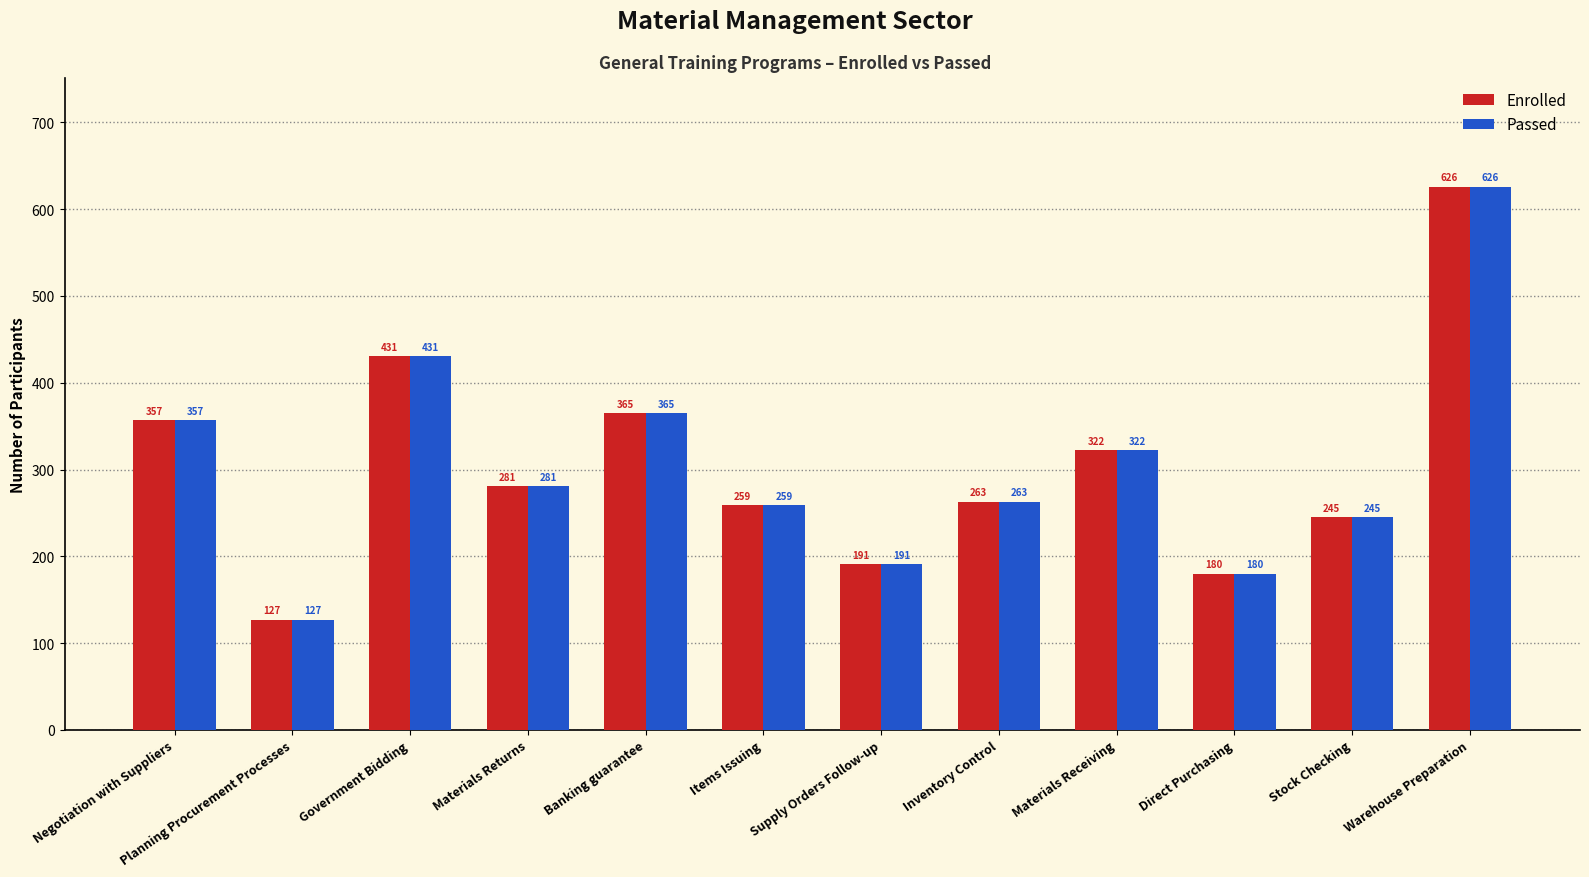

What is the average value of the Passed series?

304